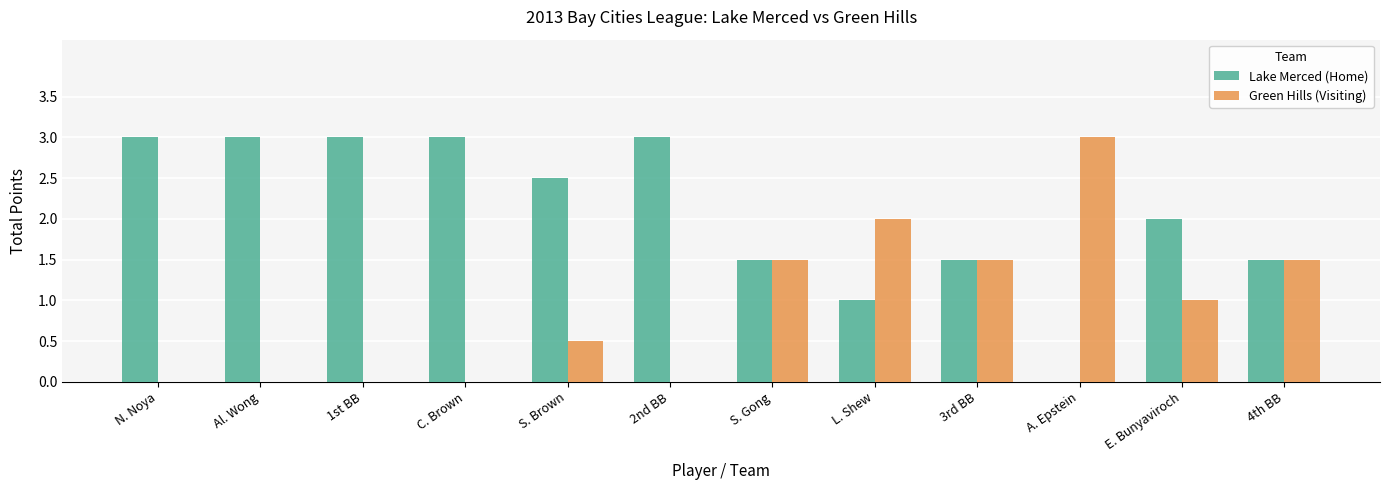

What is the sum of the Lake Merced (Home) values at L. Shew and S. Gong?

2.5